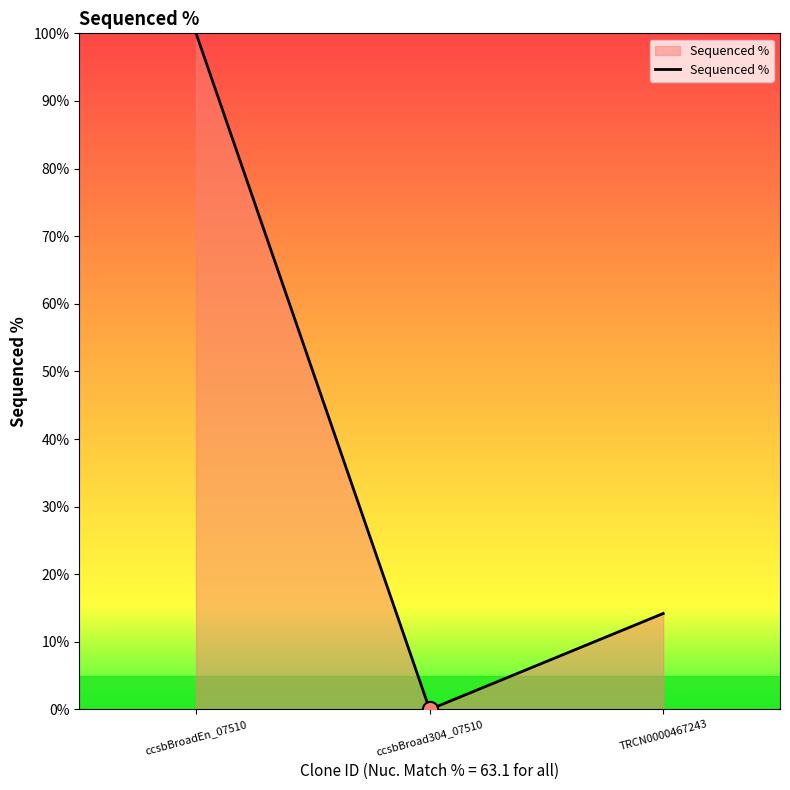

Between TRCN0000467243 and ccsbBroadEn_07510, which is larger?

ccsbBroadEn_07510